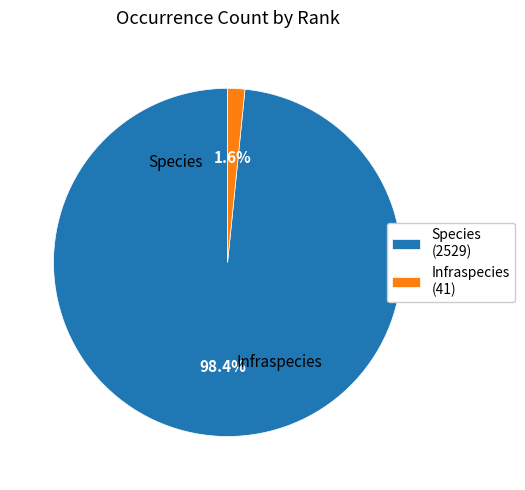

To the nearest percent, what is the difference between the Infraspecies and Species slice percentages?

97%